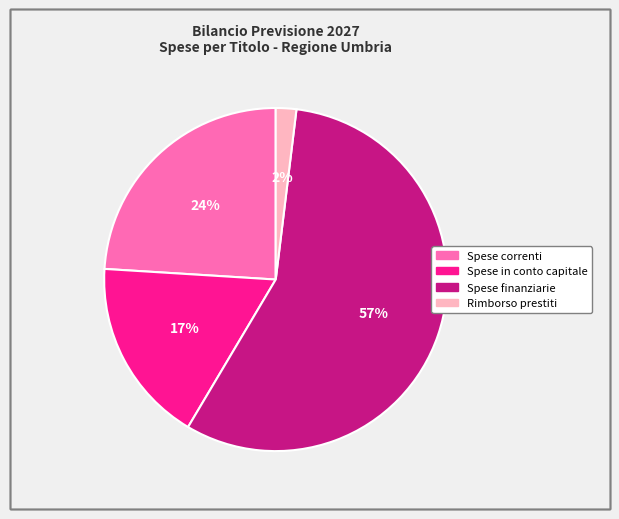

To the nearest percent, what percentage of the pie is Spese in conto capitale?

17%